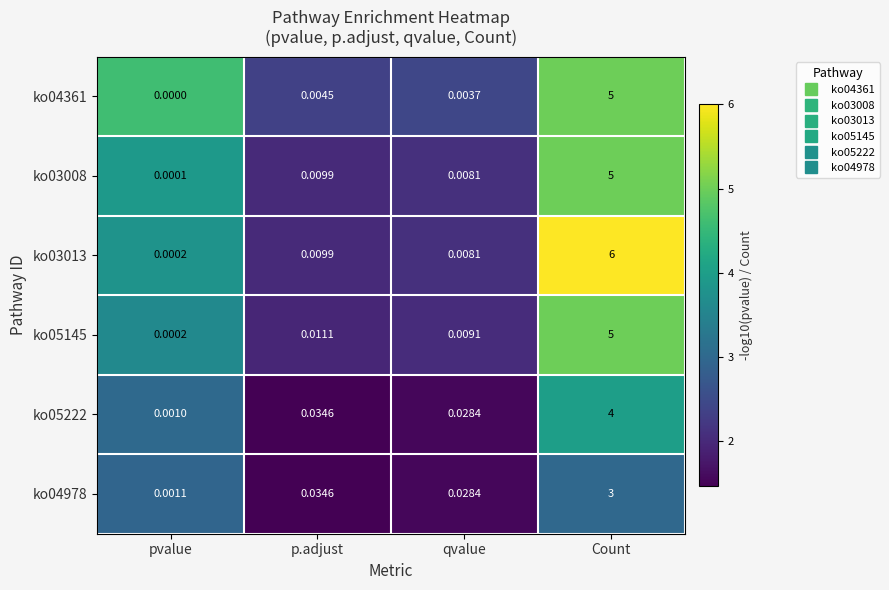

Where is ko05145 nearest to the value 2?

p.adjust